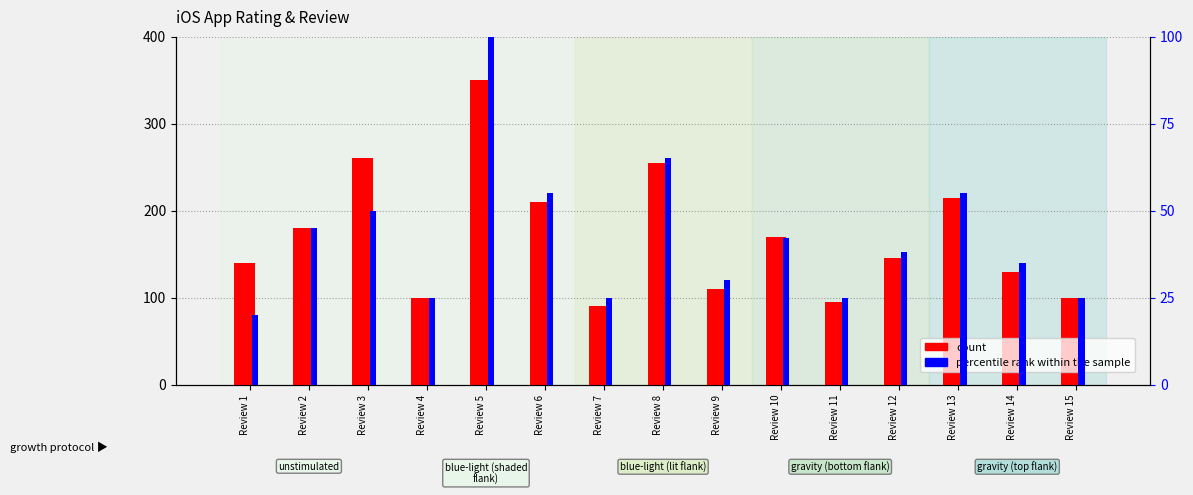

What is the difference between the second highest and second lowest values in the percentile rank within the sample series?

40